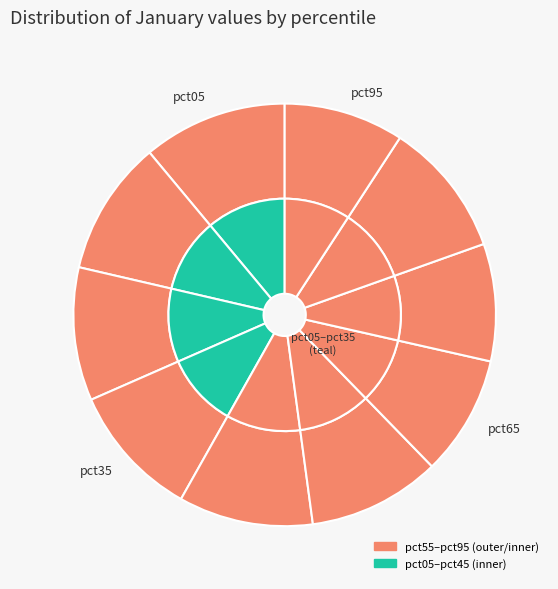

Does any single category account for the majority?

No